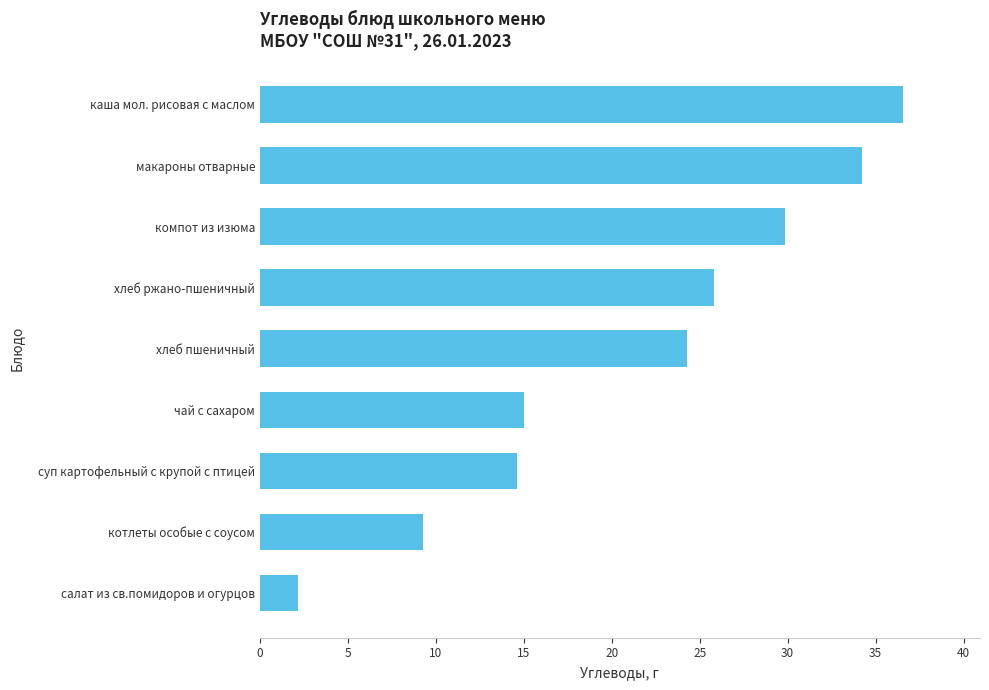

What is the average value?

21.3